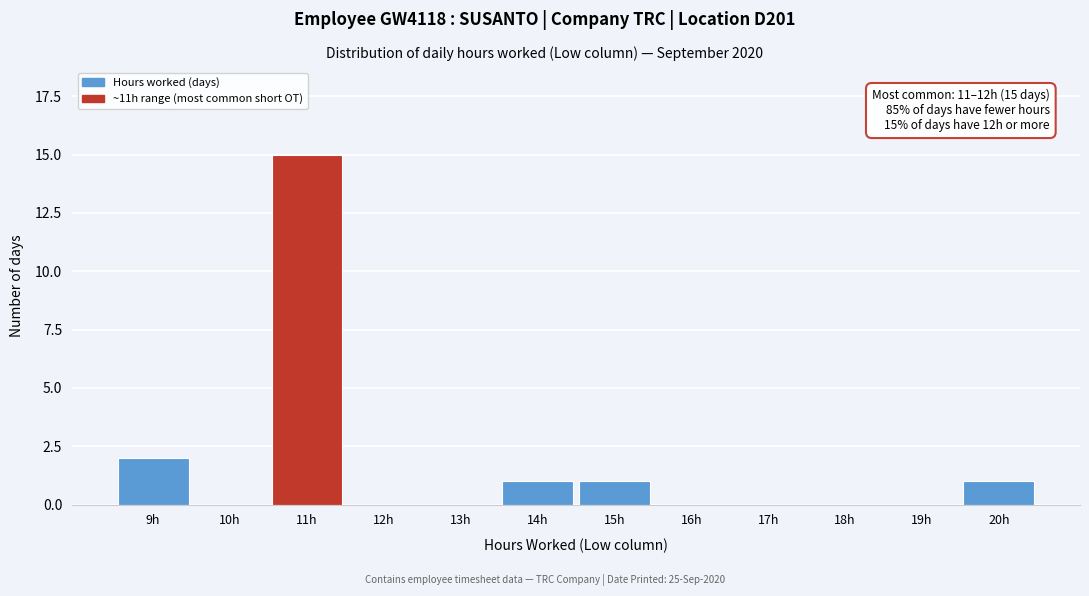

Reading left to right, transcribe all the data shown in this chart.

9h=2	10h=0	11h=15	12h=0	13h=0	14h=1	15h=1	16h=0	17h=0	18h=0	19h=0	20h=1